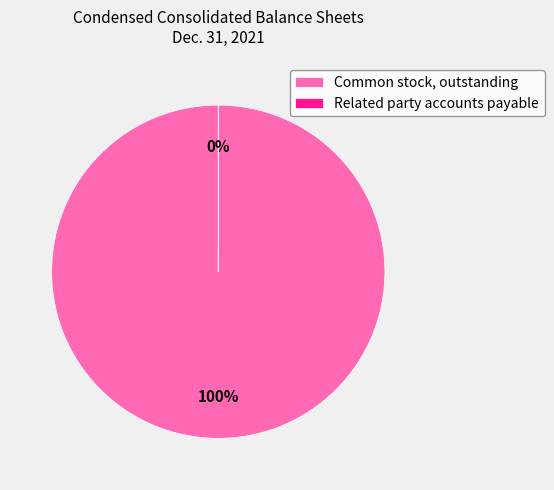

Which slice is the largest?

Common stock, outstanding